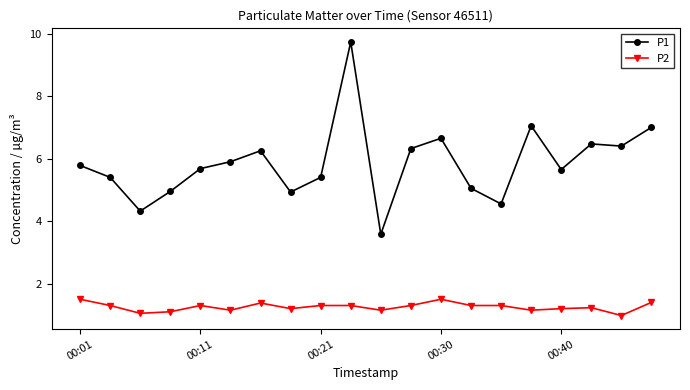

True or false: P1 and P2 intersect in this chart.

False